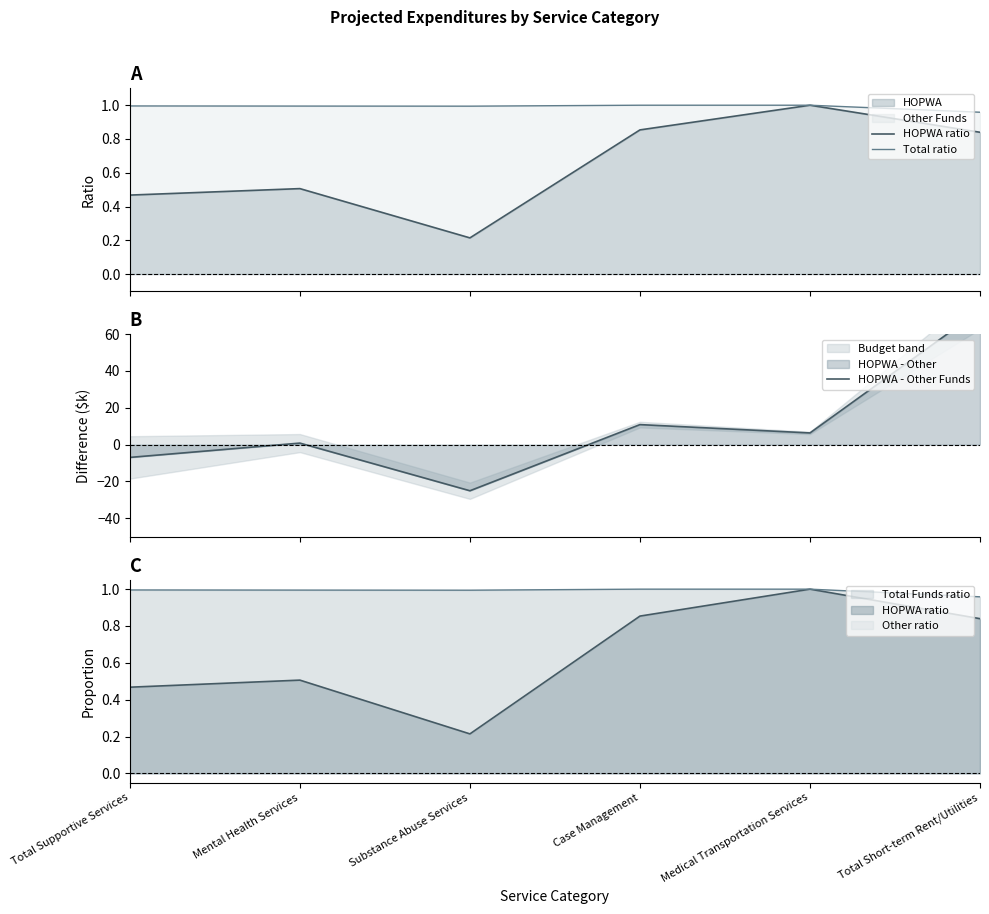

At Total Supportive Services, list the series in order from largest to smallest.

Total ratio, HOPWA ratio, HOPWA - Other Funds